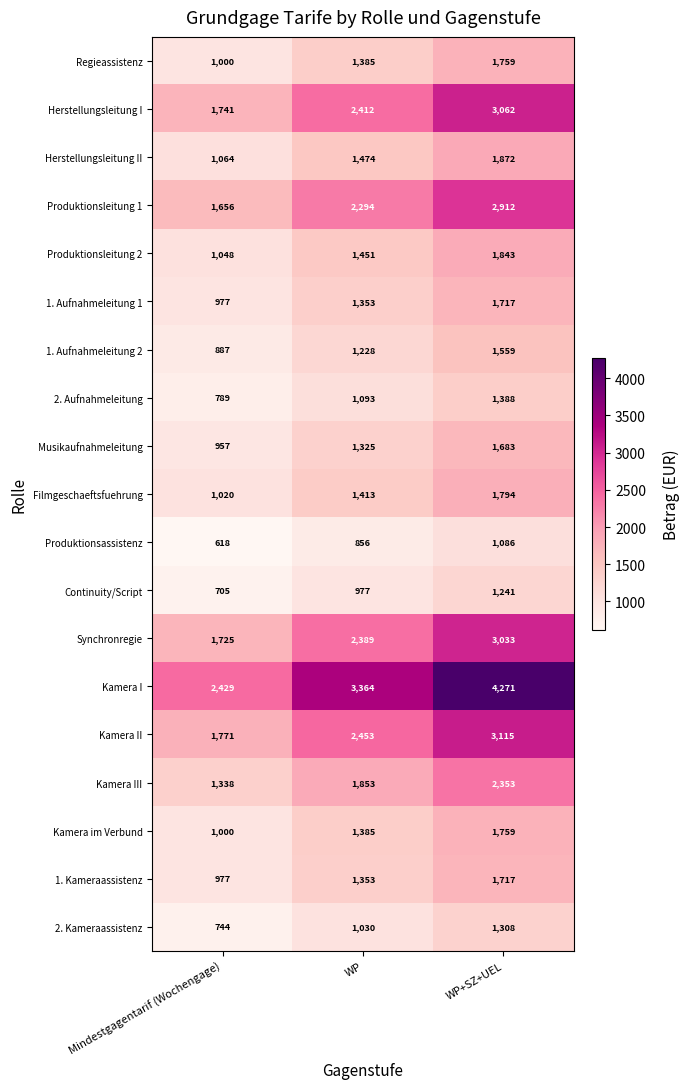

Which series changed the most between Mindestgagentarif (Wochengage) and WP+SZ+UEL?

Kamera I